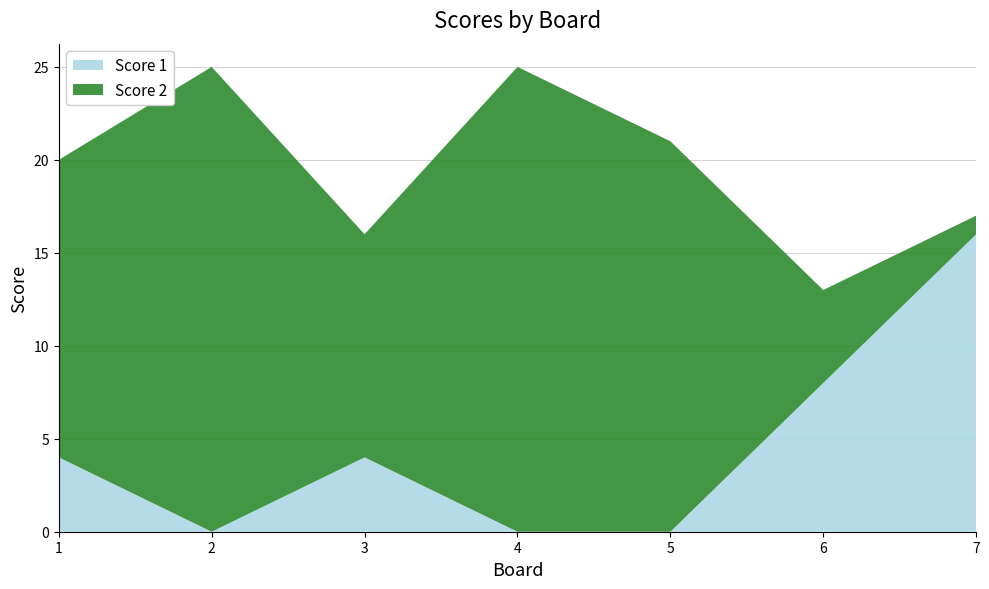

Reading left to right, what are all the values shown in this chart?

Score 1: 4	0	4	0	0	8	16
Score 2: 16	25	12	25	21	5	1